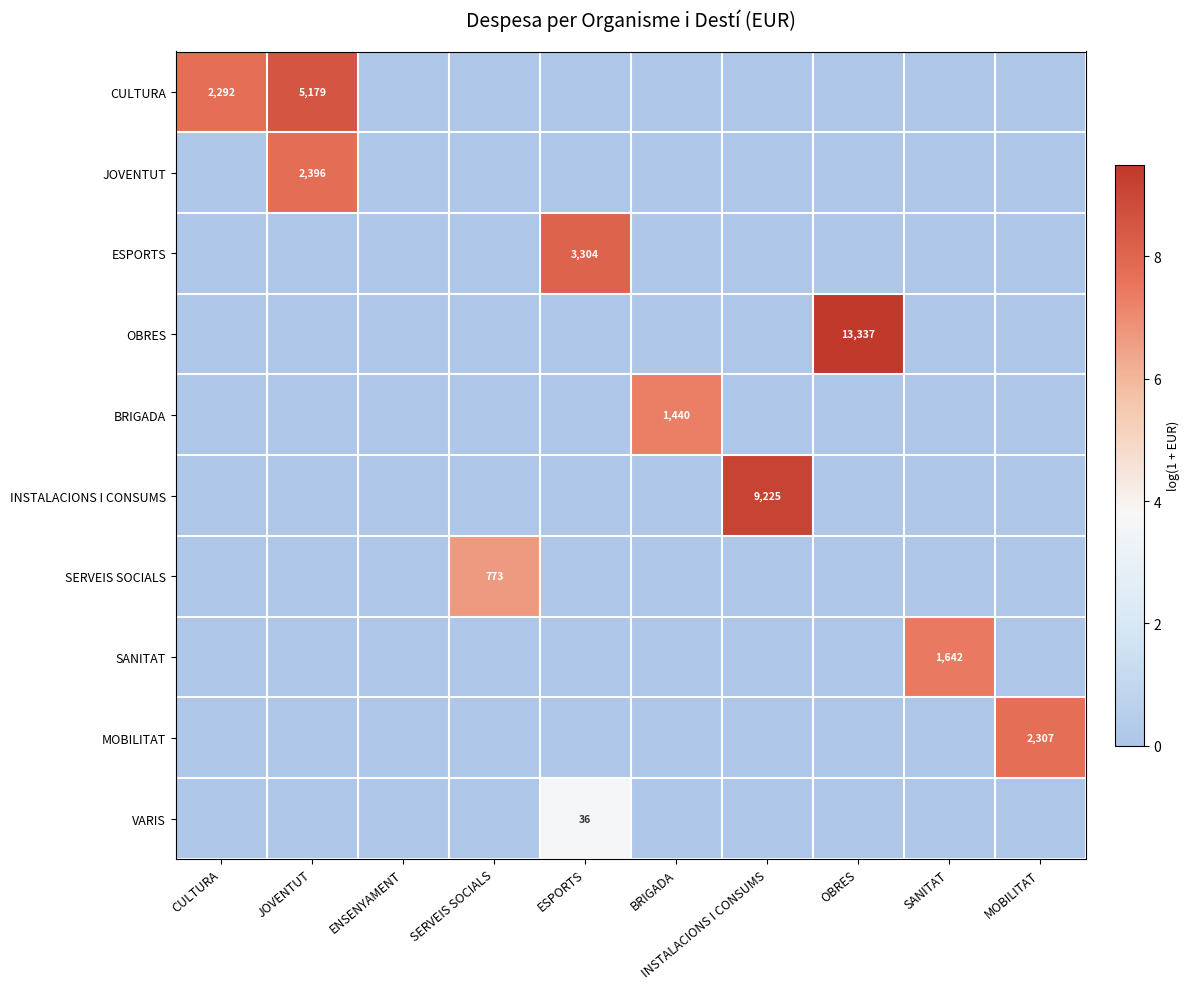

The value of ESPORTS at OBRES is 0.0. True or false?

True